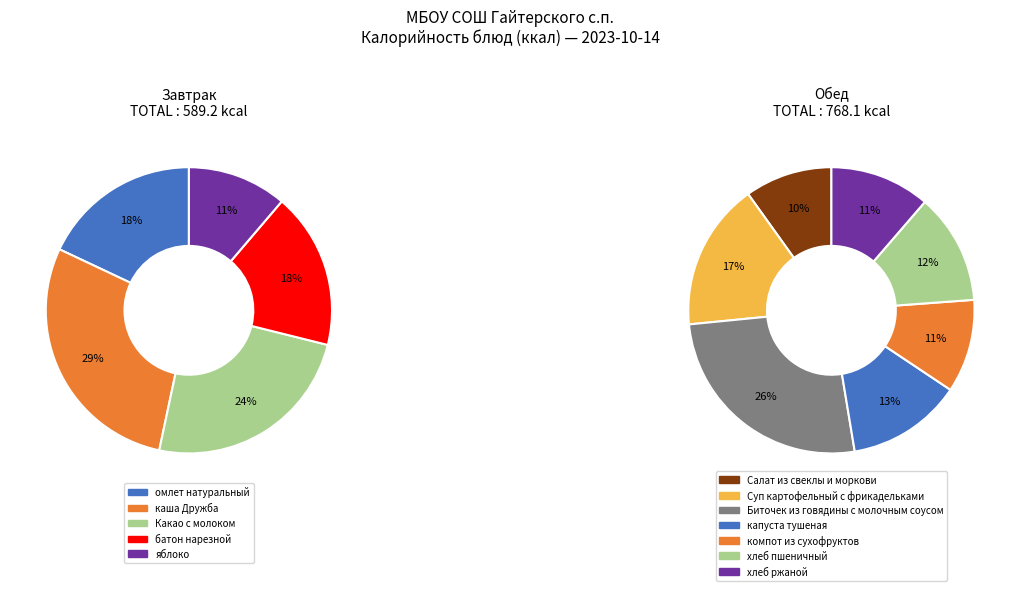

Is the sum of яблоко and Биточек из говядины с молочным соусом greater than half?

No